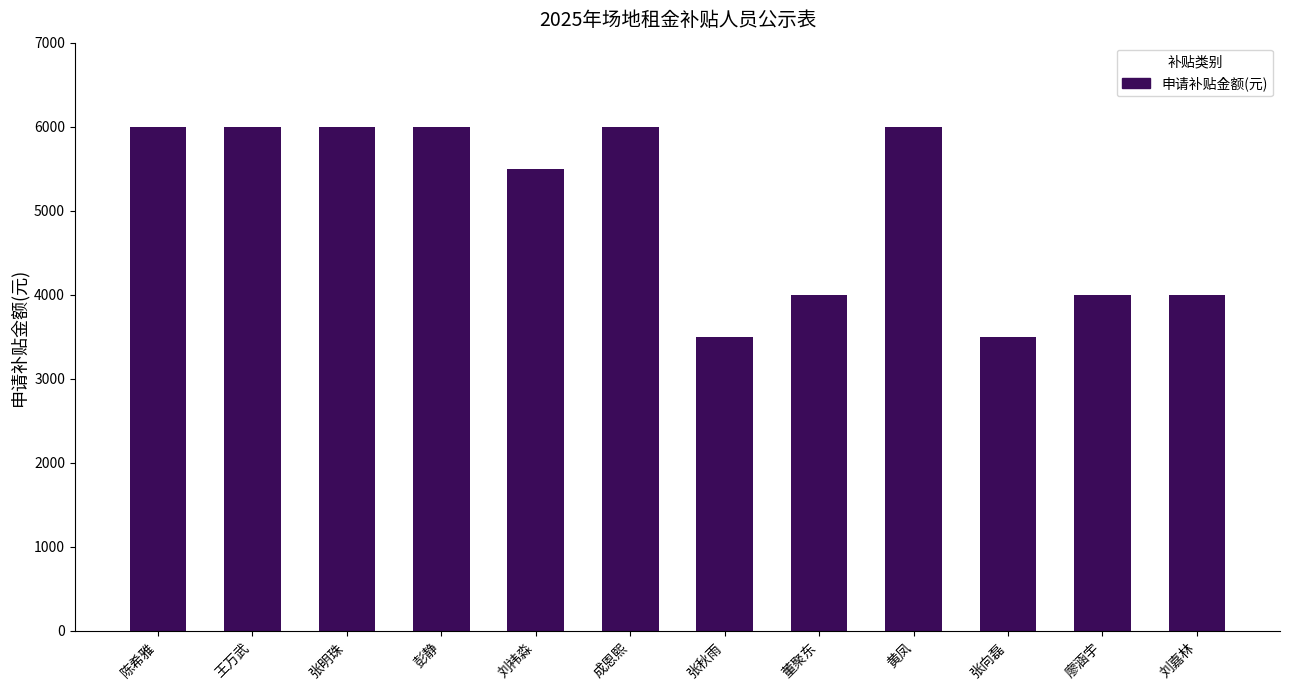

What is the approximate value at 彭静?

6000